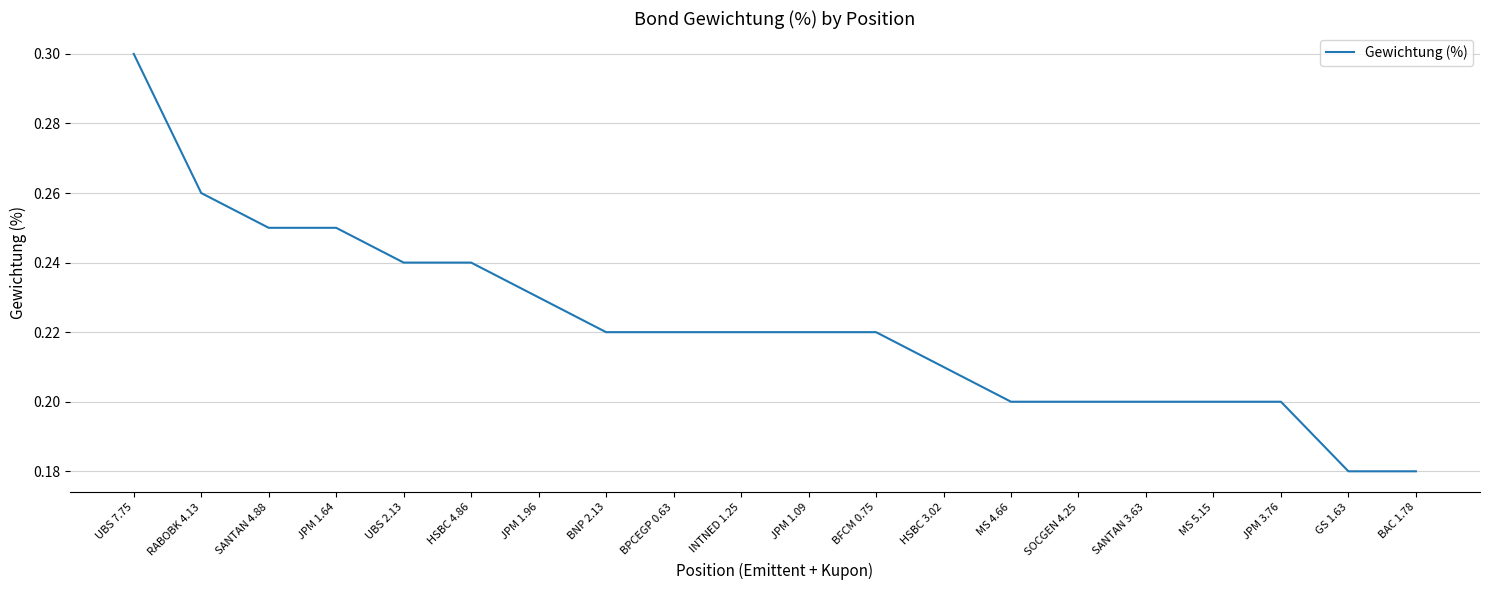

The value at INTNED 1.25 is 0.3. True or false?

False